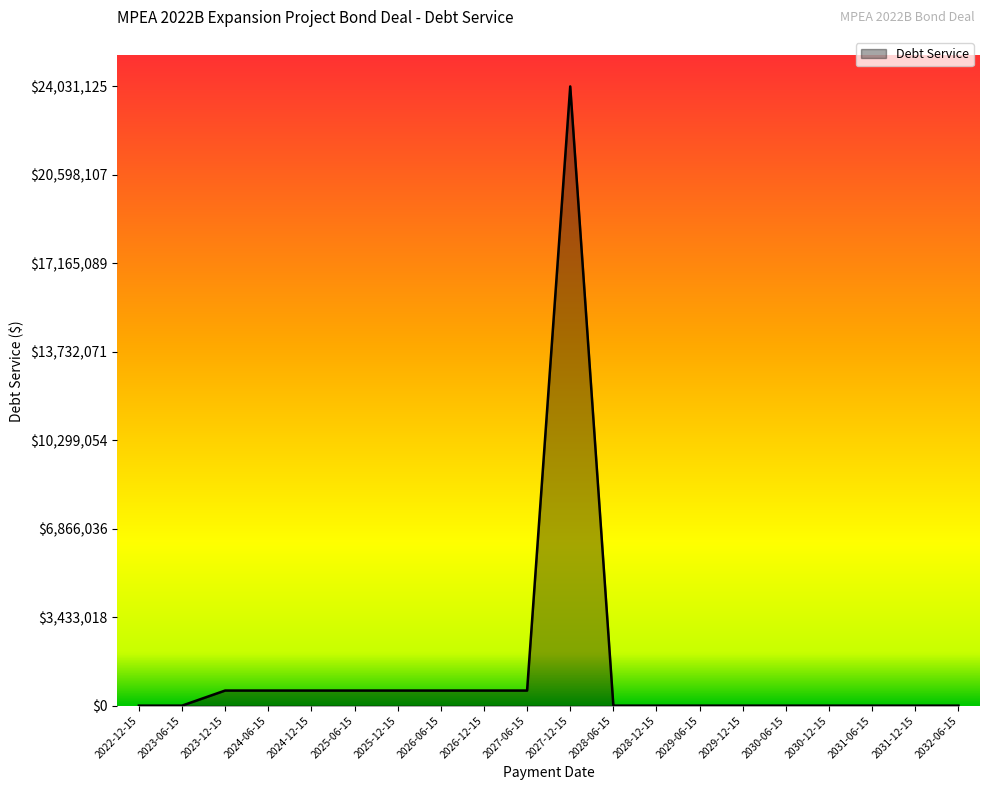

The value at 2025-06-15 is 586125. True or false?

True